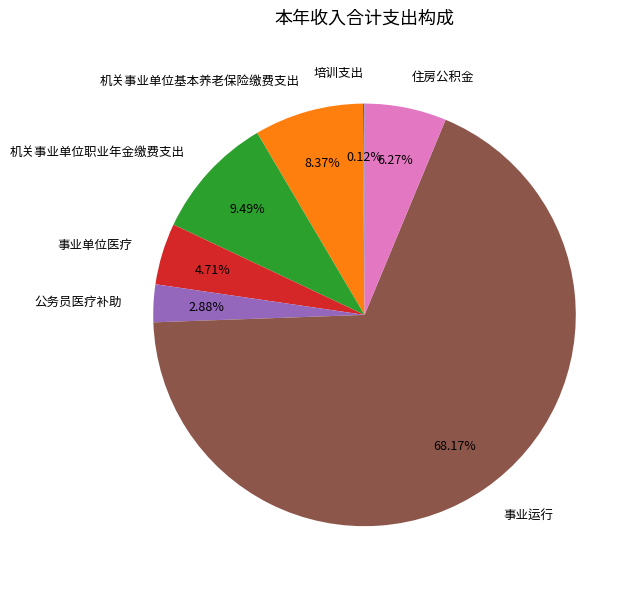

To the nearest percent, what is the average slice percentage?

14%